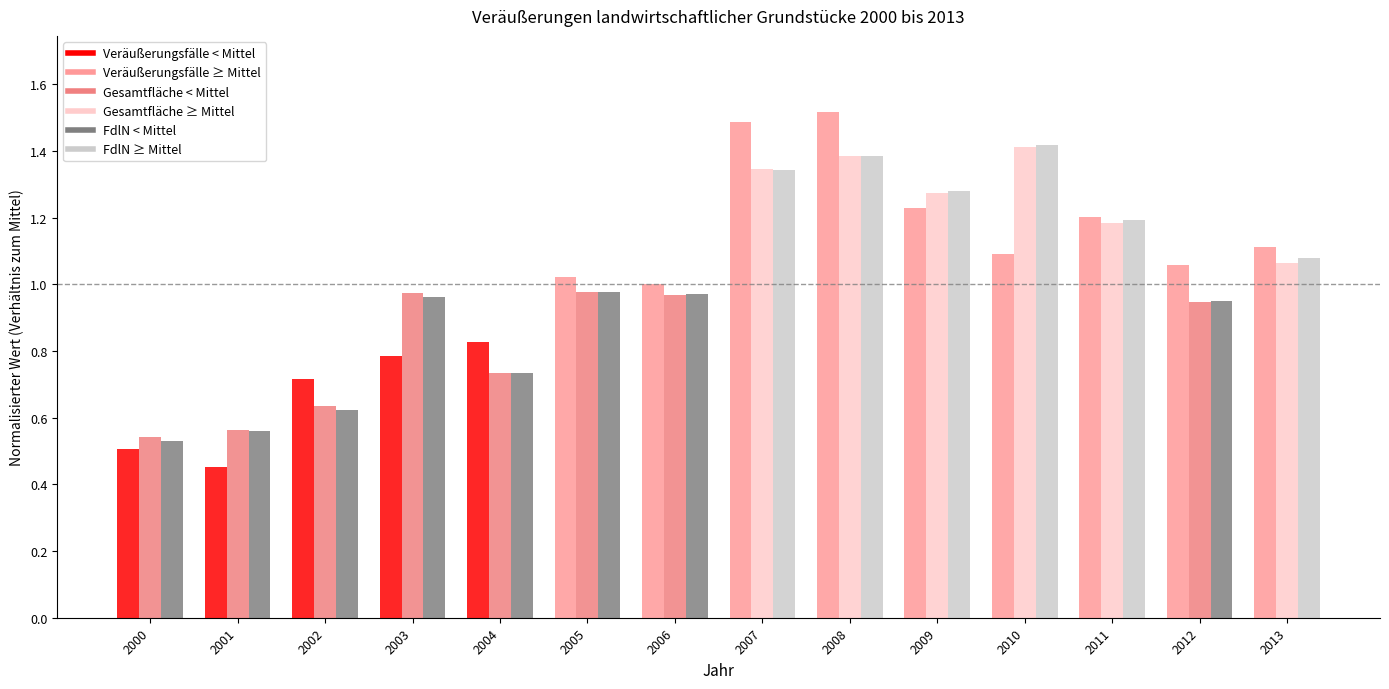

What is the greatest value displayed?

1.5